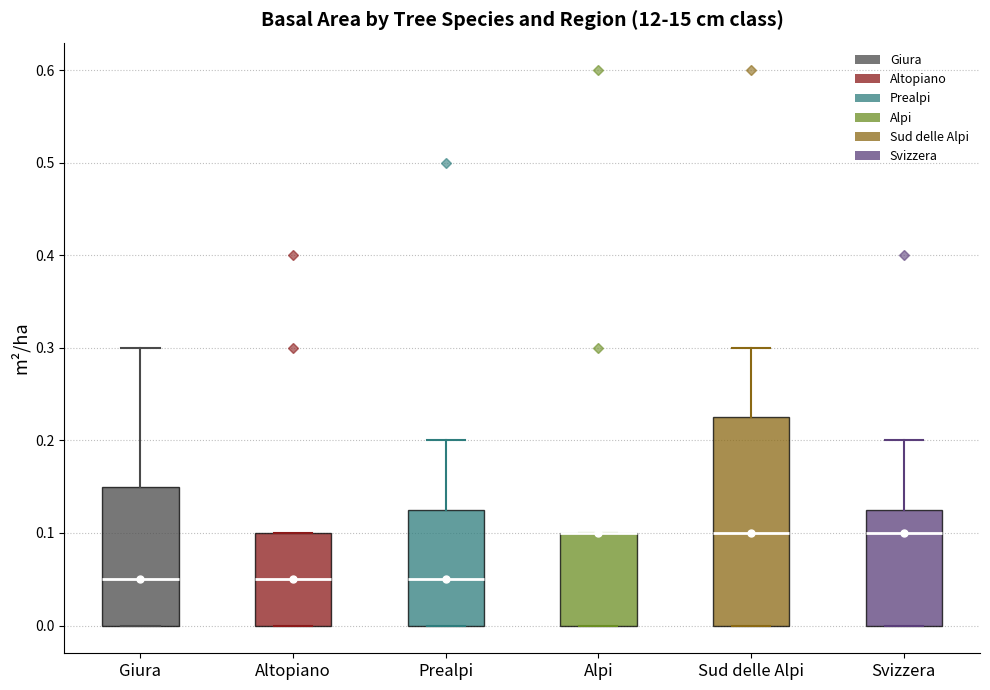

Where is the lower edge of the box for Altopiano on the y-axis? The values are not printed on the chart, so give them approximately, as read against the axis.

0.00